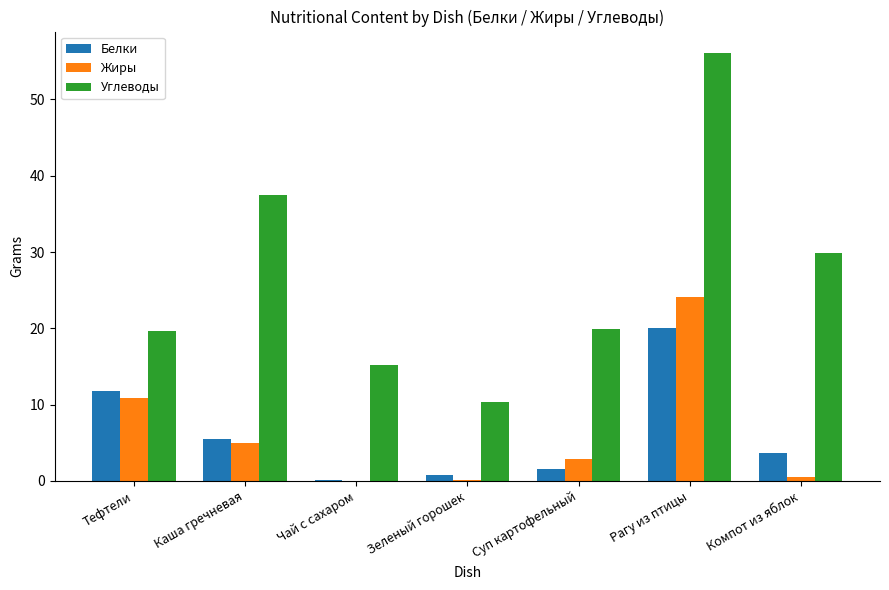

What is the total value across all series at Рагу из птицы?

100.1